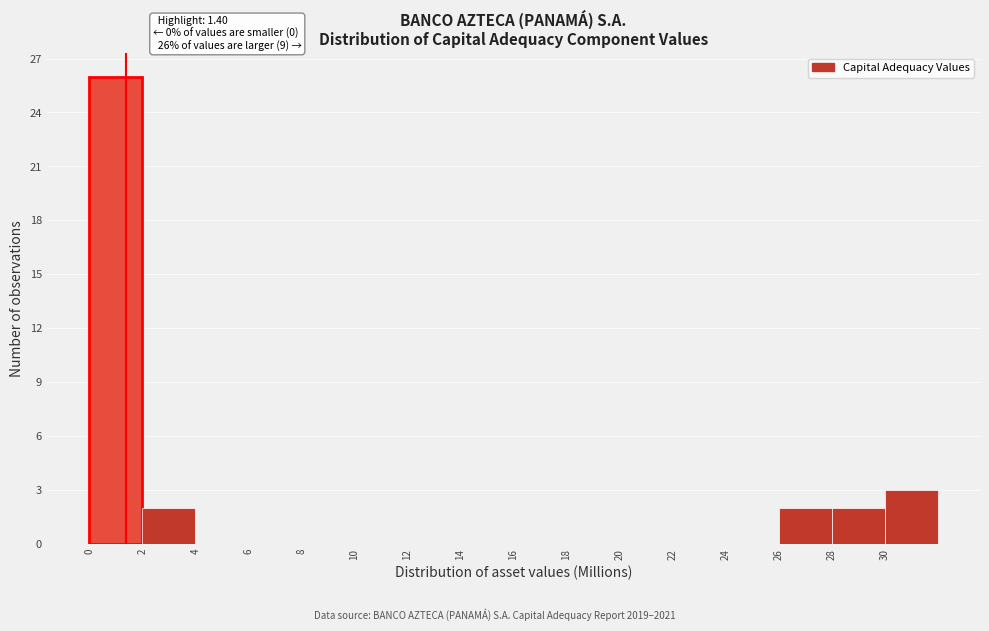

Which range on the x-axis has the tallest bar?

0 to 2